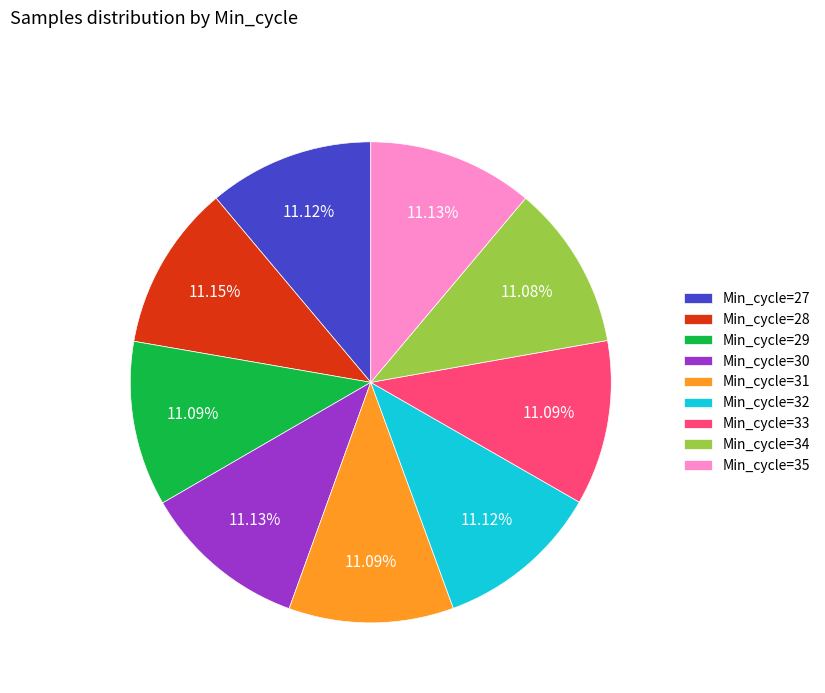

How many slices are in this pie chart?

9